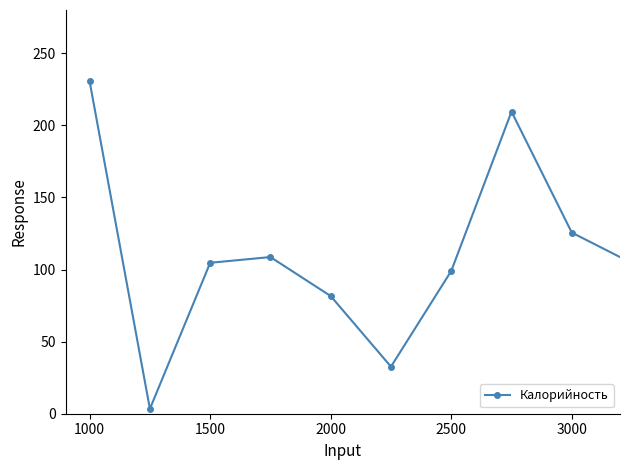

What is the maximum value shown in the chart?

230.4